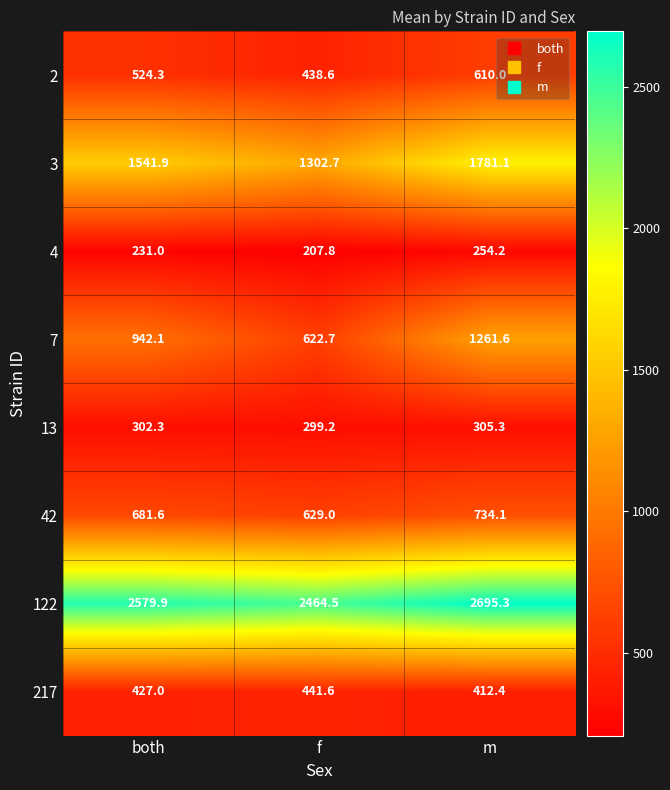

What is the difference between the highest and lowest values at both?

2348.9